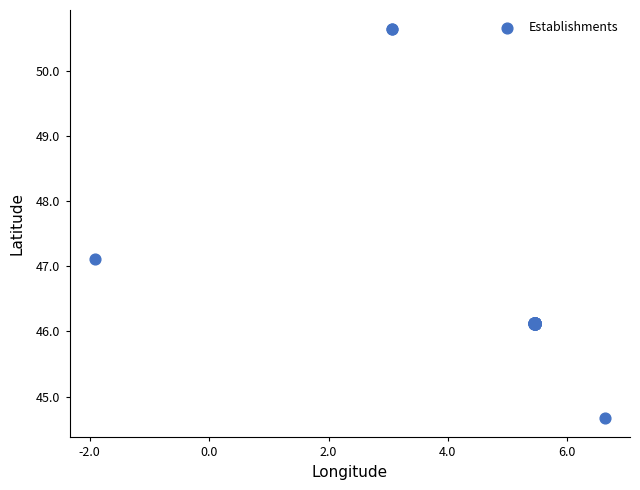

What Y value in the scatter plot is closest to 47?

47.1